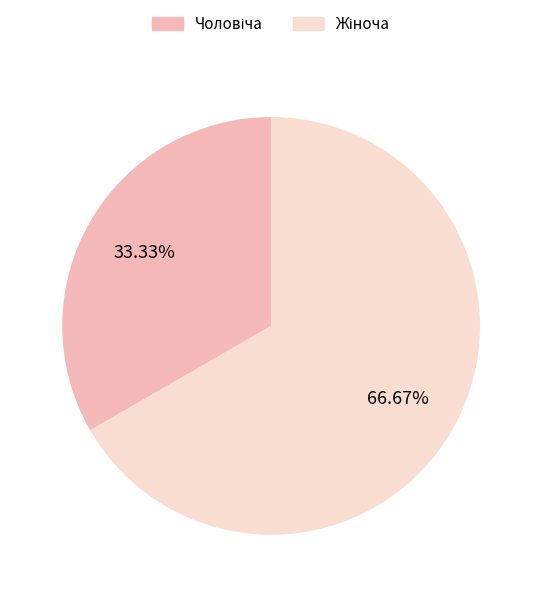

Does any single category account for the majority?

Yes